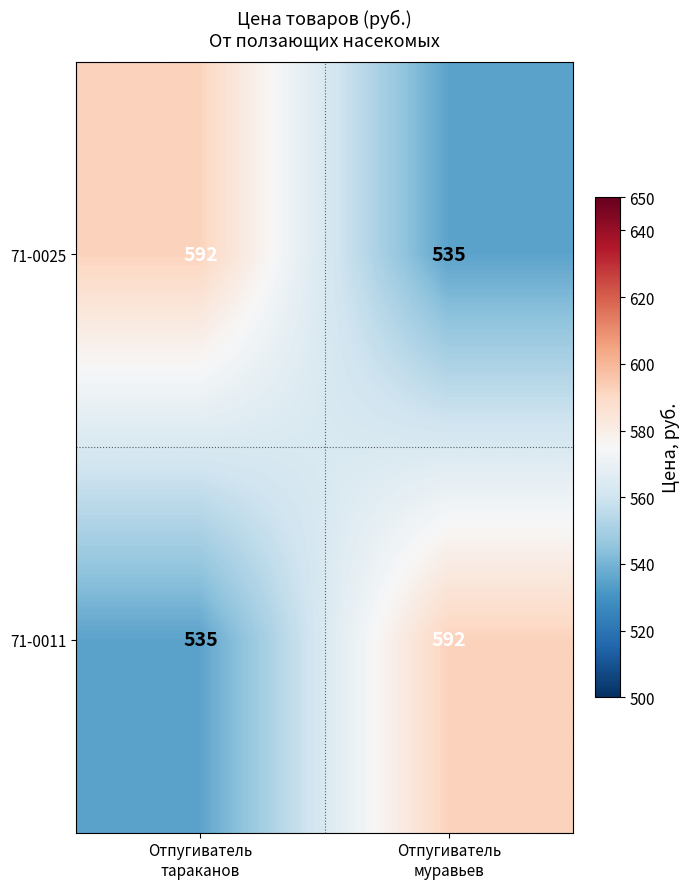

What is the difference between the maximum and minimum values in the 71-0011 series?

57